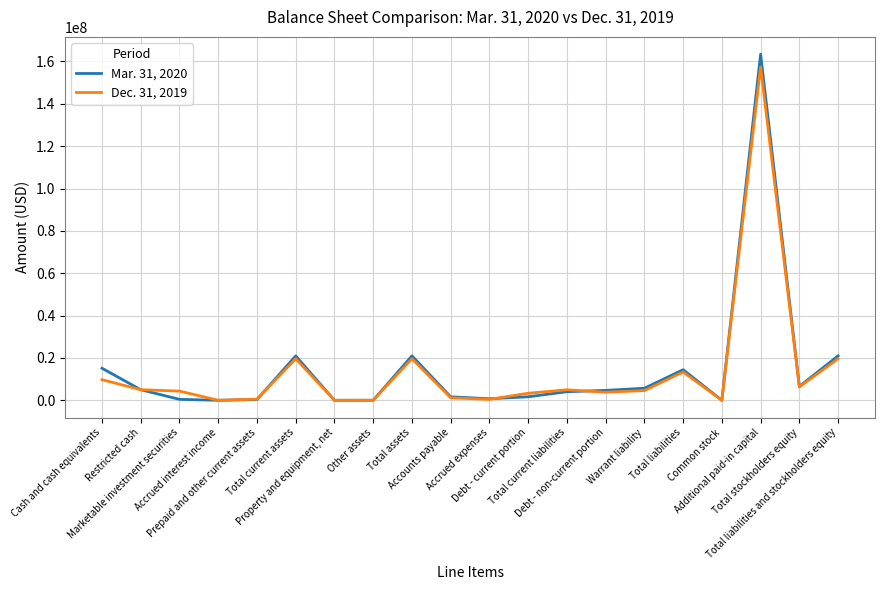

What is the smallest value displayed?

2755